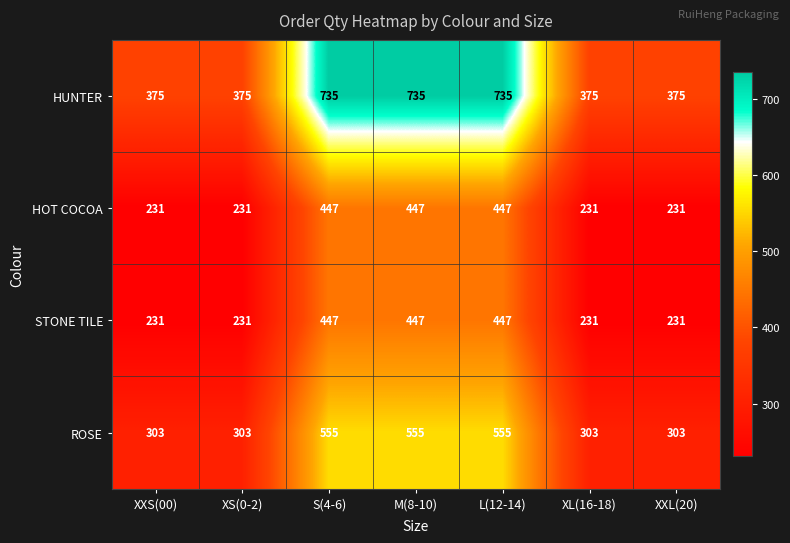

True or false: ROSE has a value of 492 at XXL(20).

False